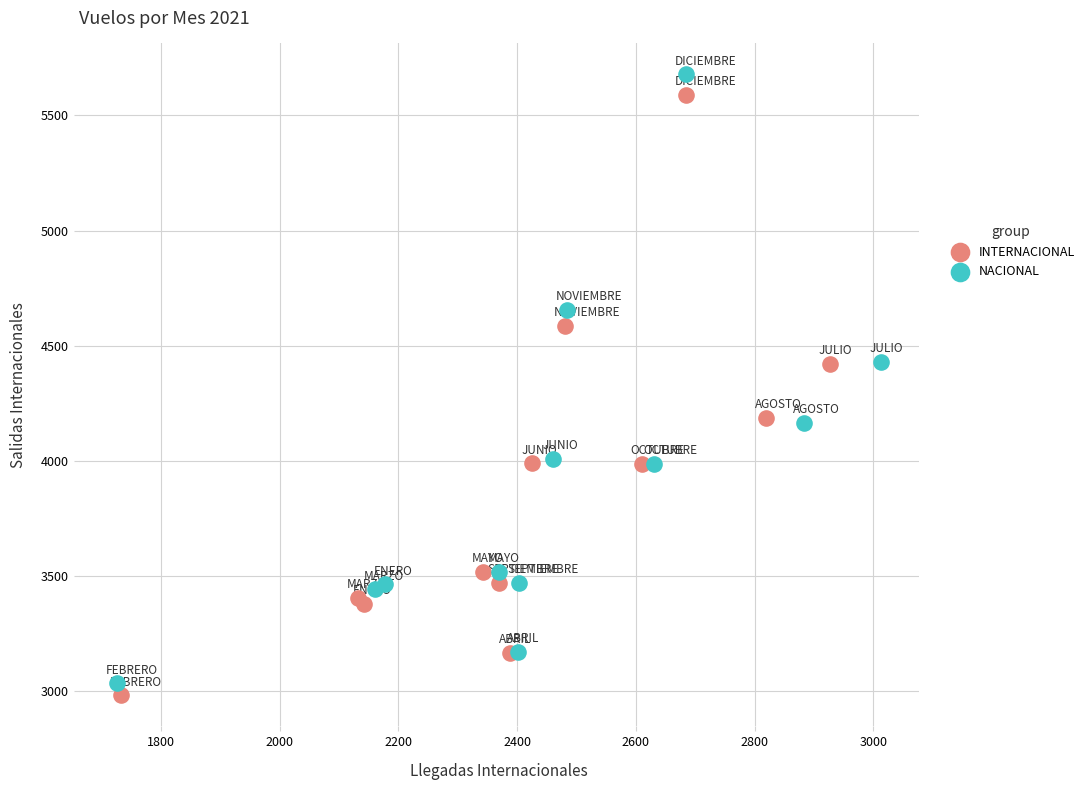

Which series has the largest Y range (max minus min)?

NACIONAL